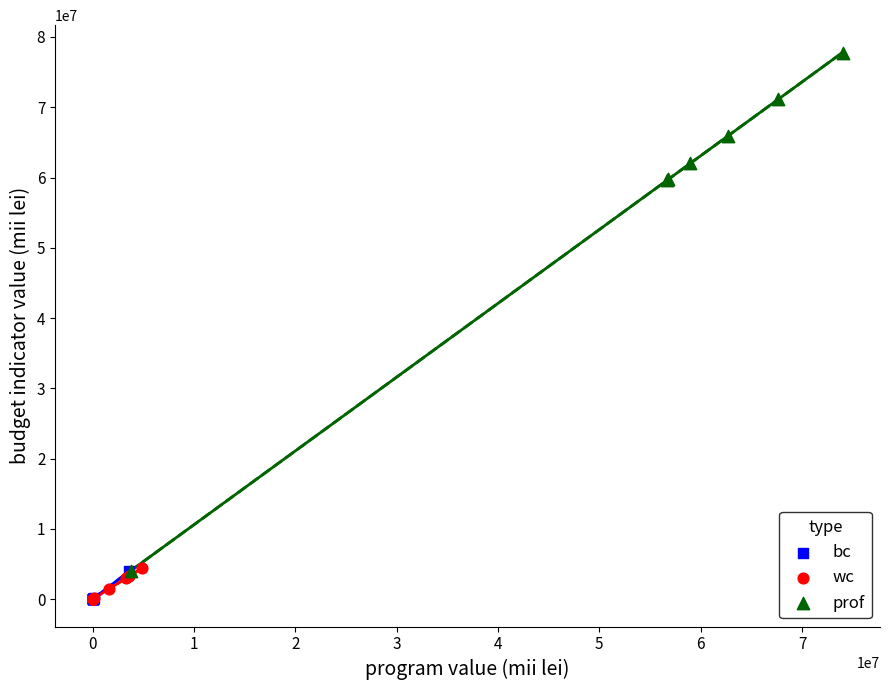

Which series has the largest Y range (max minus min)?

prof